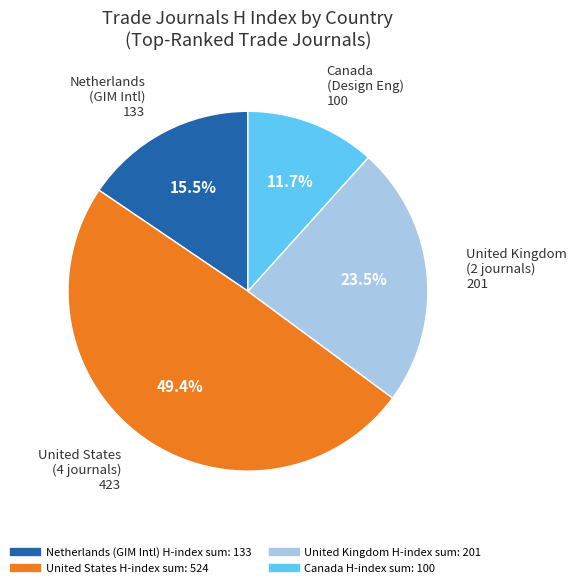

Is there any slice that represents more than half of the pie?

No